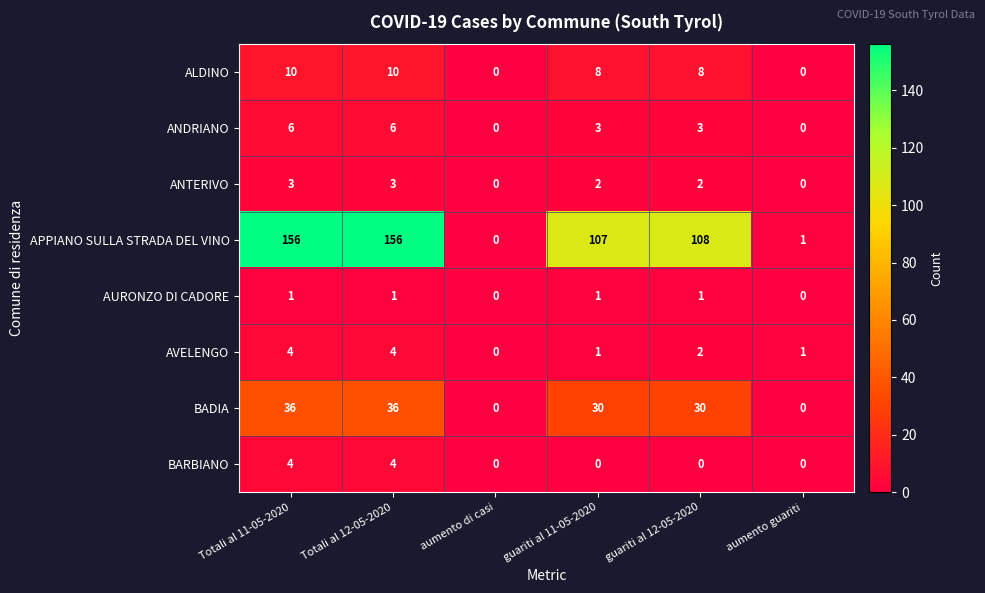

True or false: APPIANO SULLA STRADA DEL VINO has a value of 108 at guariti al 12-05-2020.

True